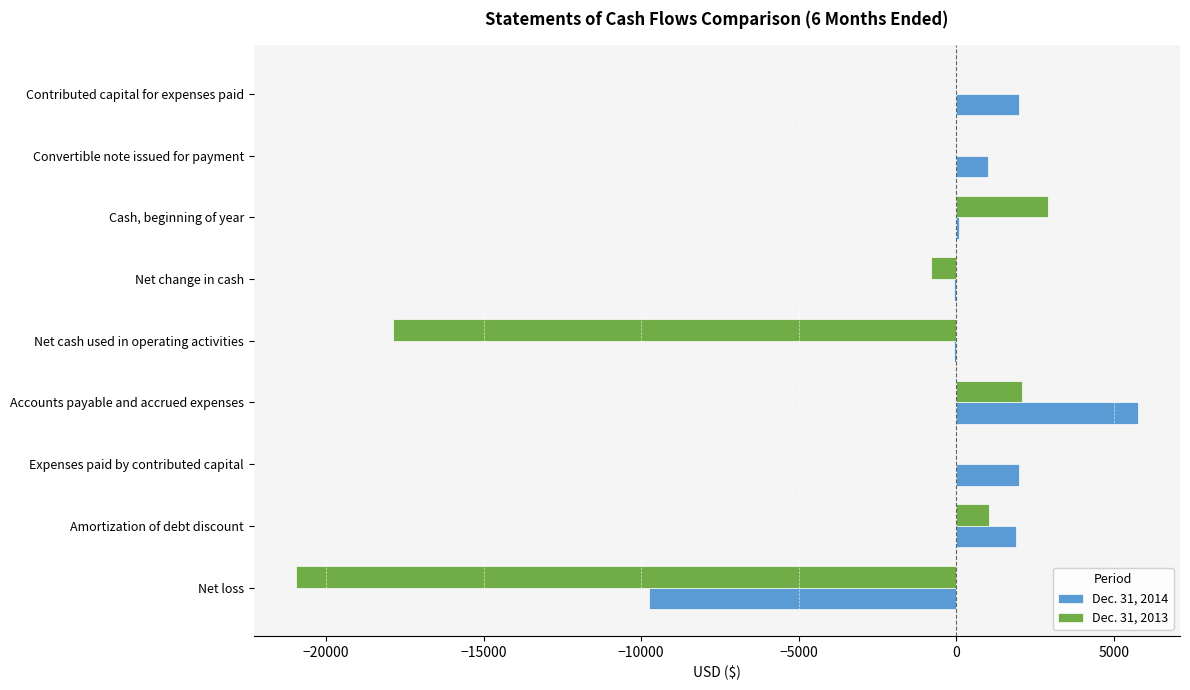

At which category is the sum across all series the highest?

Accounts payable and accrued expenses